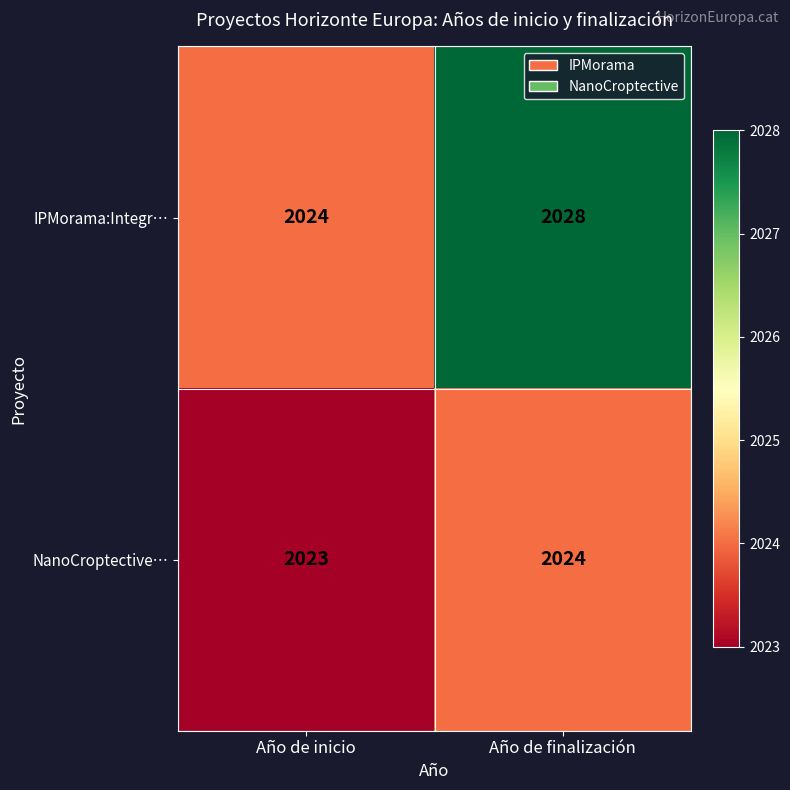

At which category is the sum across all series the highest?

Año de finalización